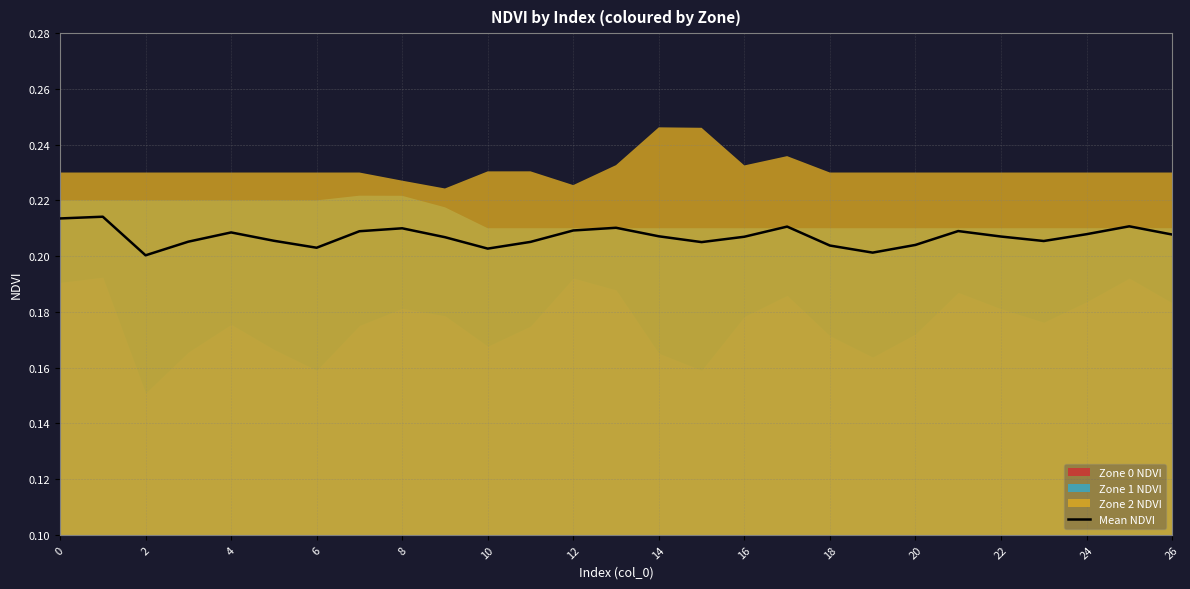

The chart shows a value of 0.2 at 18. True or false?

True